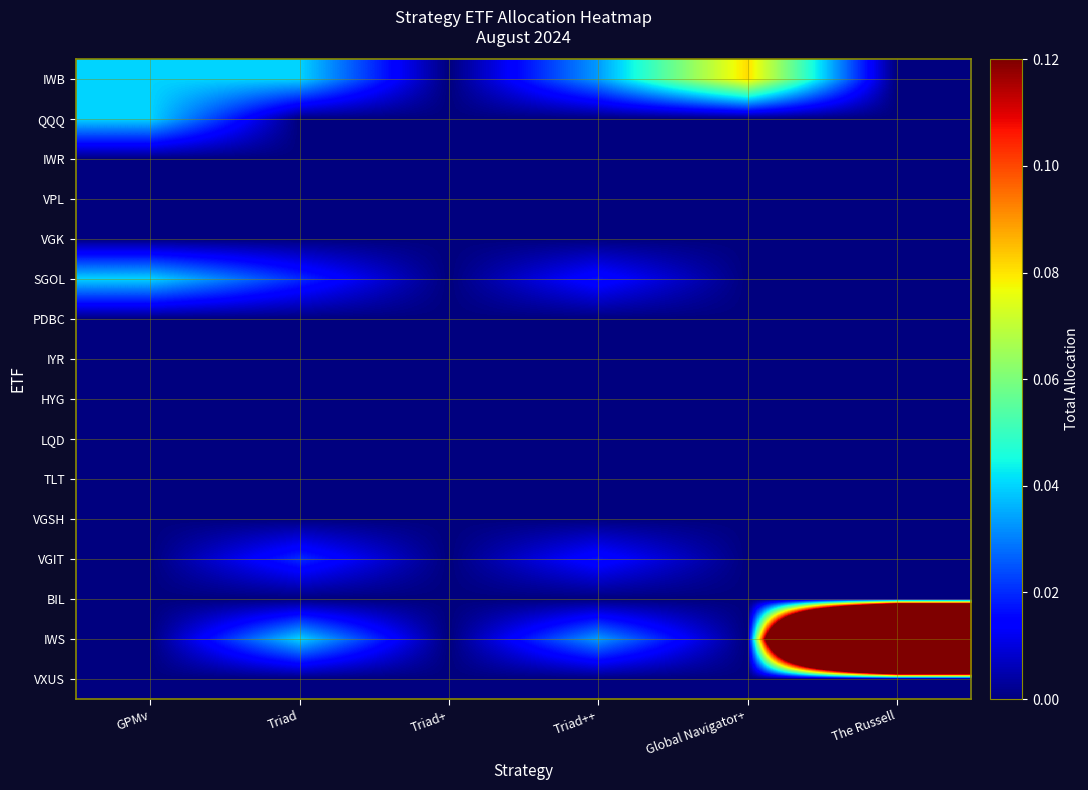

Reading left to right, list all the values displayed in this chart.

IWB: GPMv=0.0	Triad=0.0	Triad+=0.0	Triad++=0.0	Global Navigator+=0.1	The Russell=0.0
QQQ: GPMv=0.0	Triad=0.0	Triad+=0.0	Triad++=0.0	Global Navigator+=0.0	The Russell=0.0
IWR: GPMv=0.0	Triad=0.0	Triad+=0.0	Triad++=0.0	Global Navigator+=0.0	The Russell=0.0
VPL: GPMv=0.0	Triad=0.0	Triad+=0.0	Triad++=0.0	Global Navigator+=0.0	The Russell=0.0
VGK: GPMv=0.0	Triad=0.0	Triad+=0.0	Triad++=0.0	Global Navigator+=0.0	The Russell=0.0
SGOL: GPMv=0.0	Triad=0.0	Triad+=0.0	Triad++=0.0	Global Navigator+=0.0	The Russell=0.0
PDBC: GPMv=0.0	Triad=0.0	Triad+=0.0	Triad++=0.0	Global Navigator+=0.0	The Russell=0.0
IYR: GPMv=0.0	Triad=0.0	Triad+=0.0	Triad++=0.0	Global Navigator+=0.0	The Russell=0.0
HYG: GPMv=0.0	Triad=0.0	Triad+=0.0	Triad++=0.0	Global Navigator+=0.0	The Russell=0.0
LQD: GPMv=0.0	Triad=0.0	Triad+=0.0	Triad++=0.0	Global Navigator+=0.0	The Russell=0.0
TLT: GPMv=0.0	Triad=0.0	Triad+=0.0	Triad++=0.0	Global Navigator+=0.0	The Russell=0.0
VGSH: GPMv=0.0	Triad=0.0	Triad+=0.0	Triad++=0.0	Global Navigator+=0.0	The Russell=0.0
VGIT: GPMv=0.0	Triad=0.0	Triad+=0.0	Triad++=0.0	Global Navigator+=0.0	The Russell=0.0
BIL: GPMv=0.0	Triad=0.0	Triad+=0.0	Triad++=0.0	Global Navigator+=0.0	The Russell=0.0
IWS: GPMv=0.0	Triad=0.0	Triad+=0.0	Triad++=0.0	Global Navigator+=0.0	The Russell=1.0
VXUS: GPMv=0.0	Triad=0.0	Triad+=0.0	Triad++=0.0	Global Navigator+=0.0	The Russell=0.0